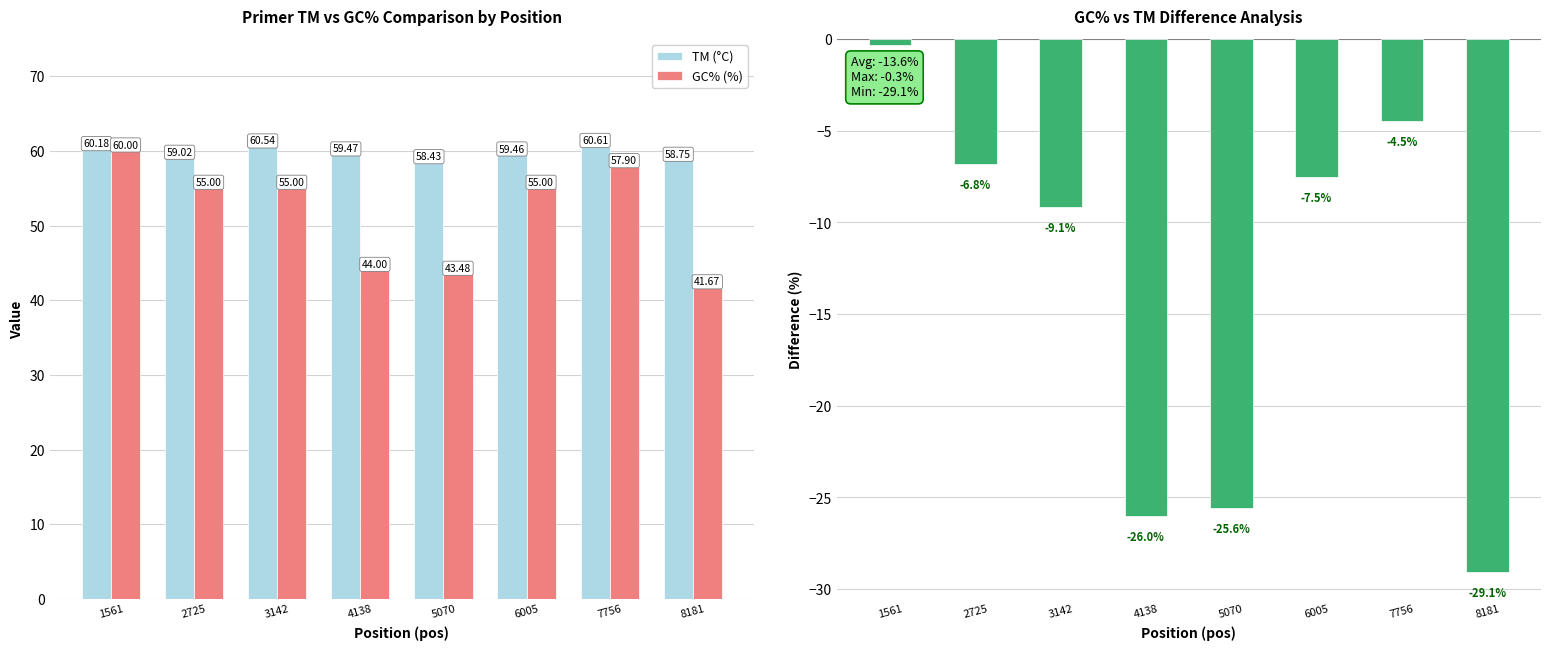

What is the total value across all series at 7756?

114.0